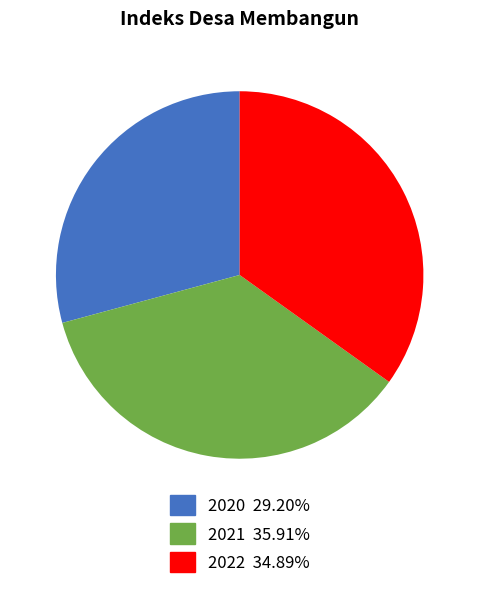

Between 2020 and 2021, which is larger?

2021